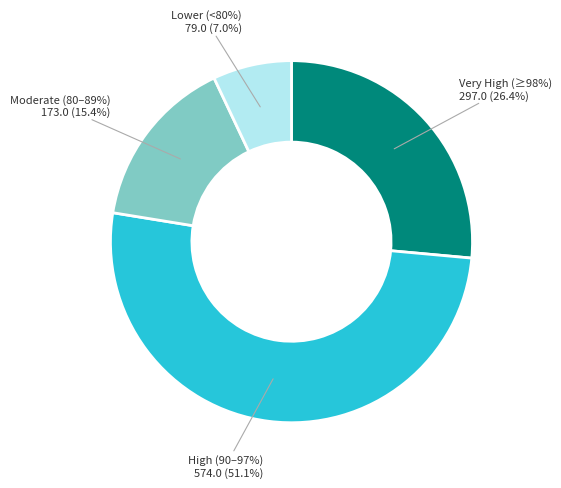

True or false: 00:00 accounts for 23% of the total.

False